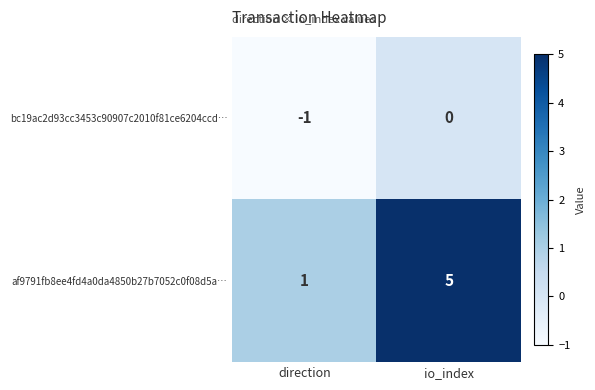

List the series in order of their overall mean, highest first.

af9791fb8ee4fd4a0da4850b27b7052c0f08d5a…, bc19ac2d93cc3453c90907c2010f81ce6204ccd…